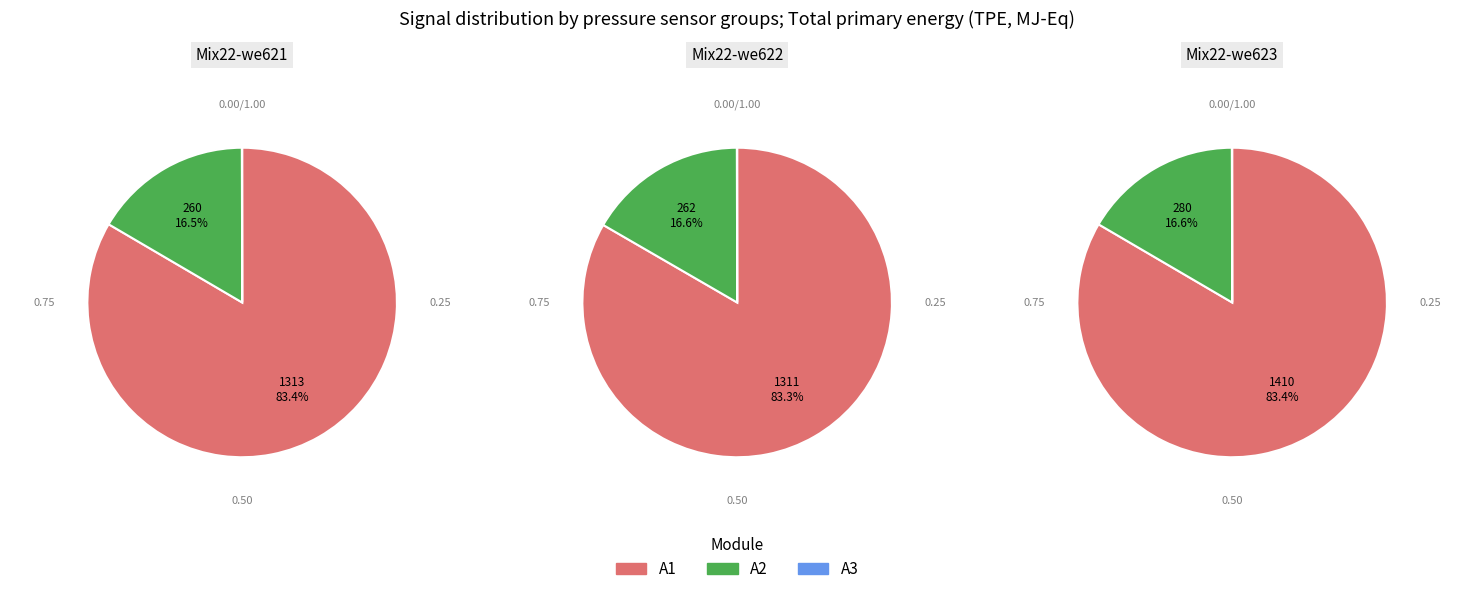

Is 26 the majority of the pie?

No